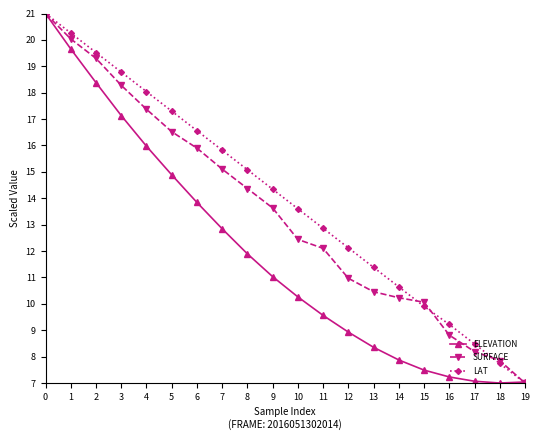

What is the difference between the highest and lowest values at 16?

2.0